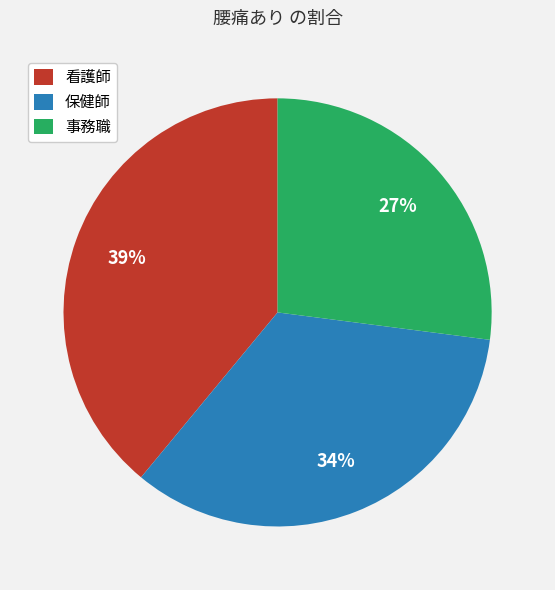

Is there any slice that represents more than half of the pie?

No